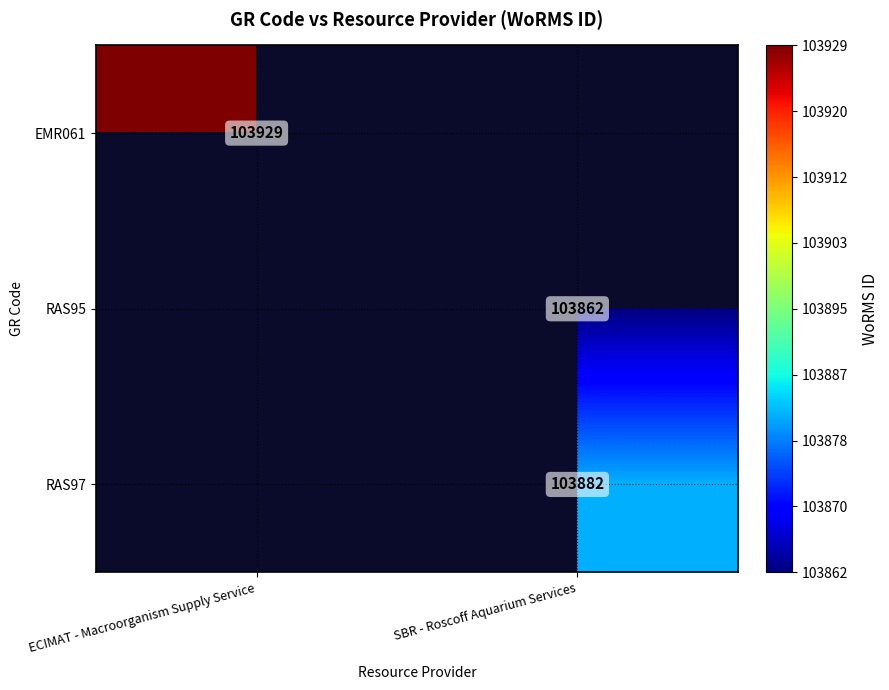

Is the value of RAS95 at SBR - Roscoff Aquarium Services greater than the value of RAS97 at SBR - Roscoff Aquarium Services?

No